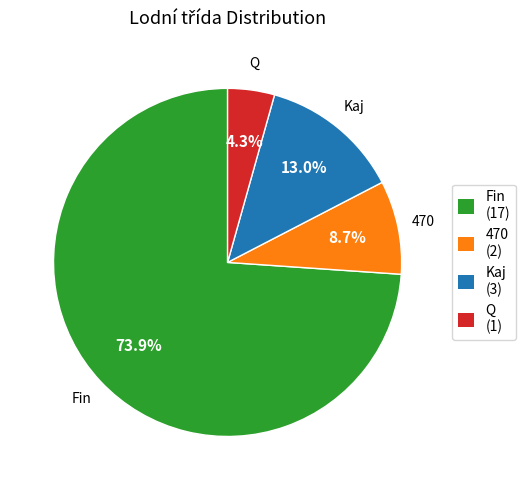

Do Kaj (3) and Fin (17) together represent more than half of the pie?

Yes